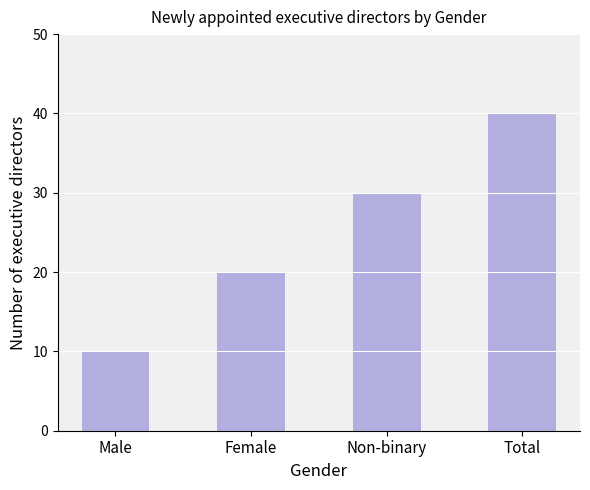

What is the minimum value shown in the chart?

10